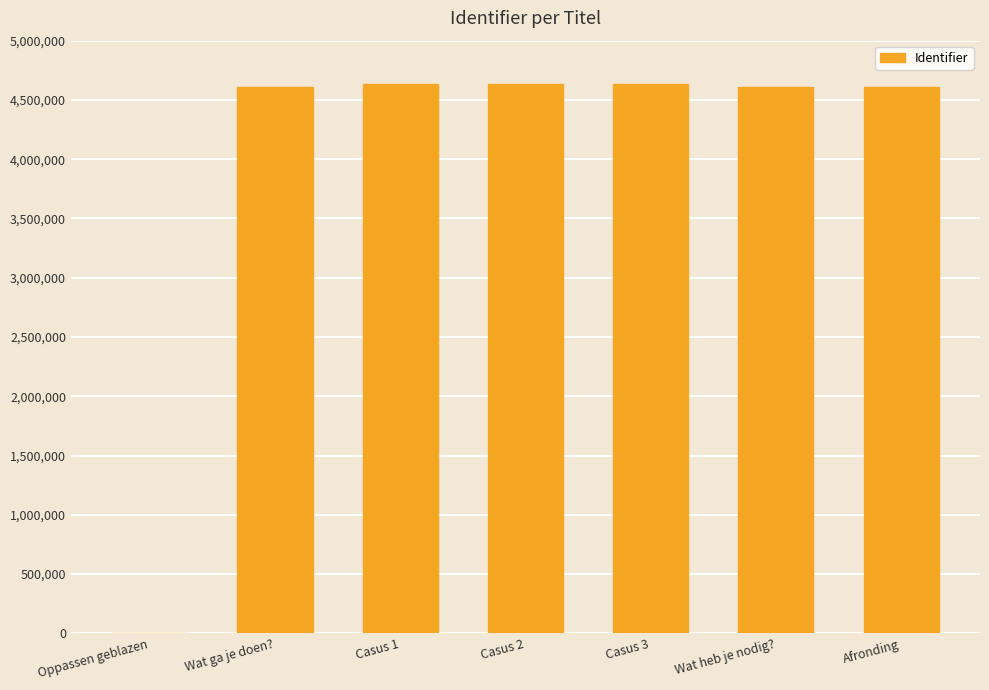

What is the change in value from Wat ga je doen? to Casus 3?

+18910